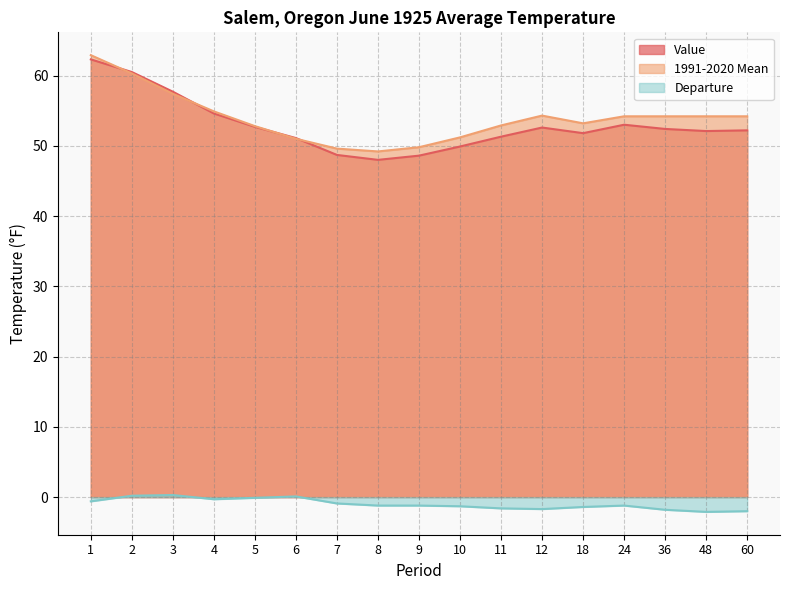

What is the lowest value of the 1991-2020 Mean series?

49.2